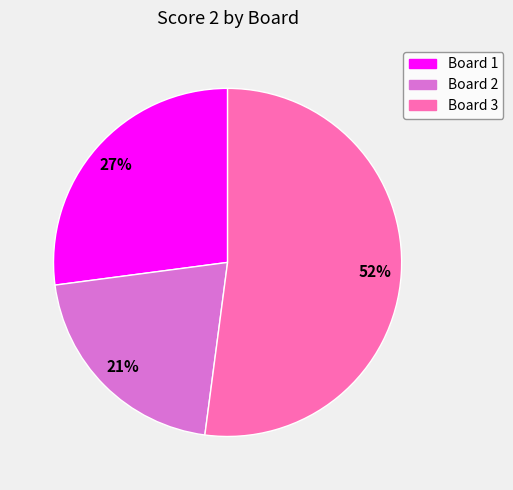

Which slice is the largest?

Board 3